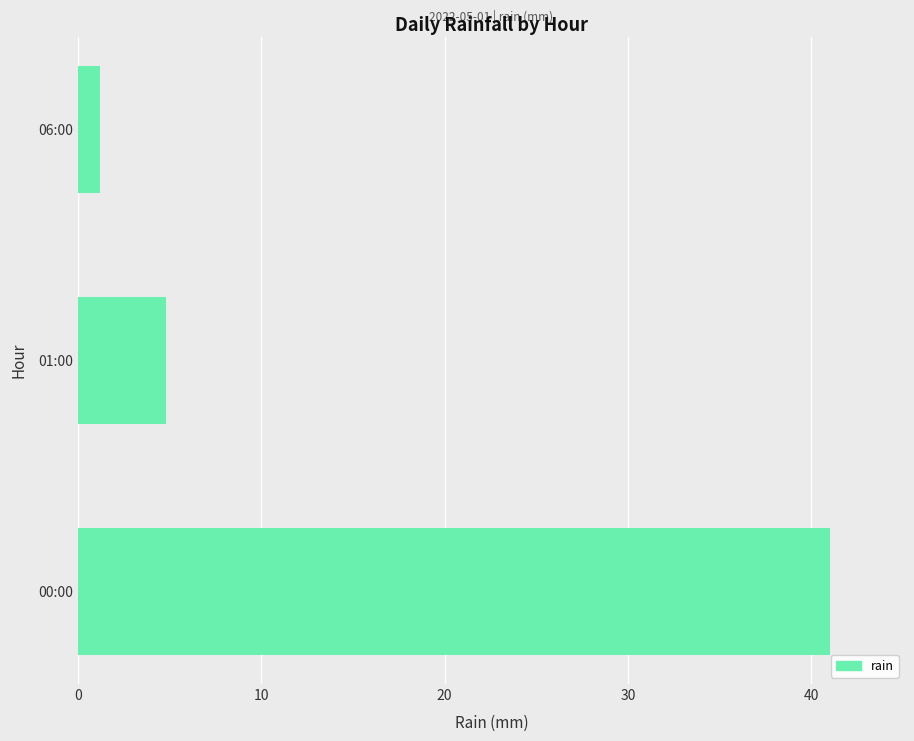

Where is the data nearest to the value 21?

01:00